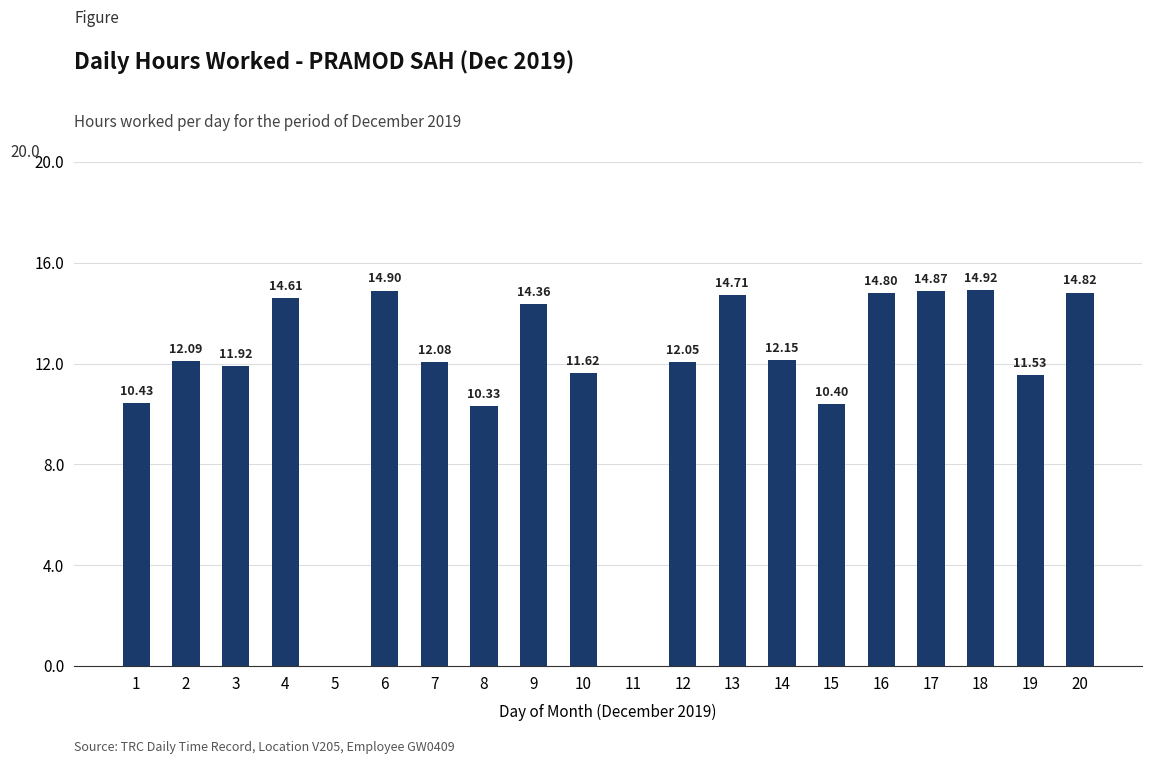

What is the sum of the values at 8 and 2?

22.4